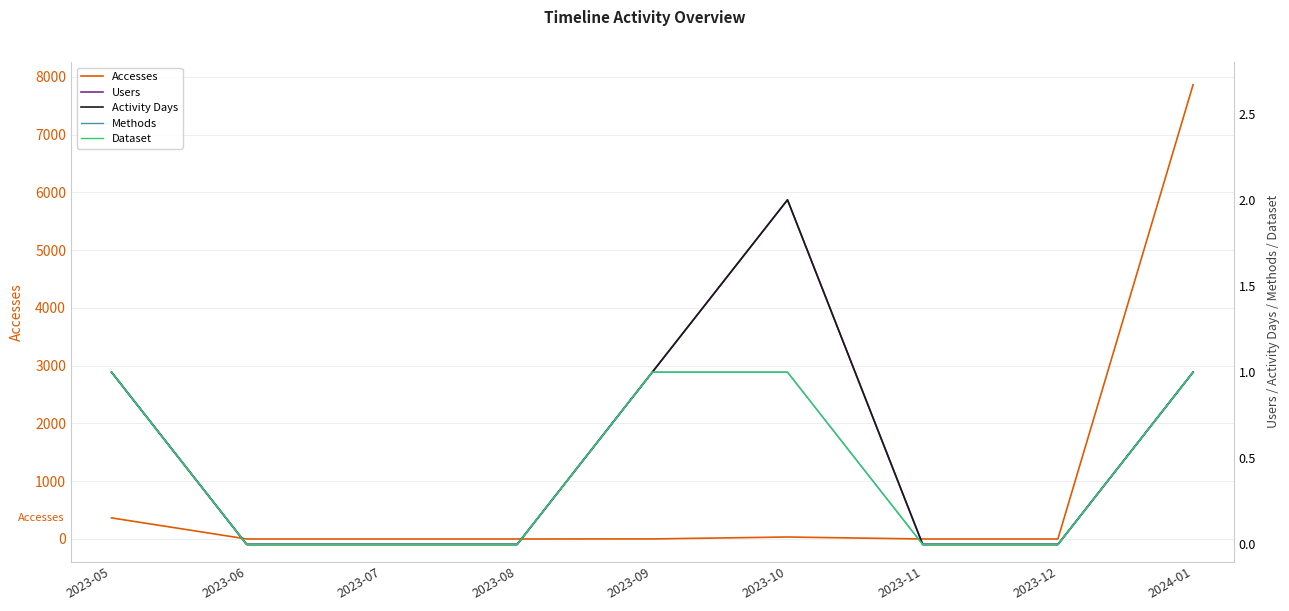

Where is Activity Days nearest to the value 1?

2023-05